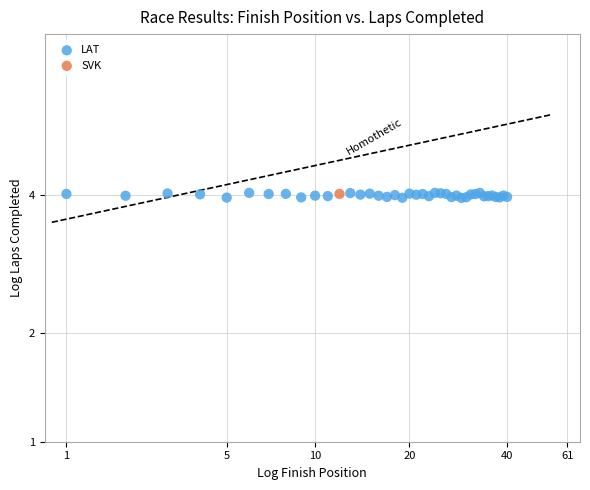

What are all the series names shown in the legend?

LAT, SVK